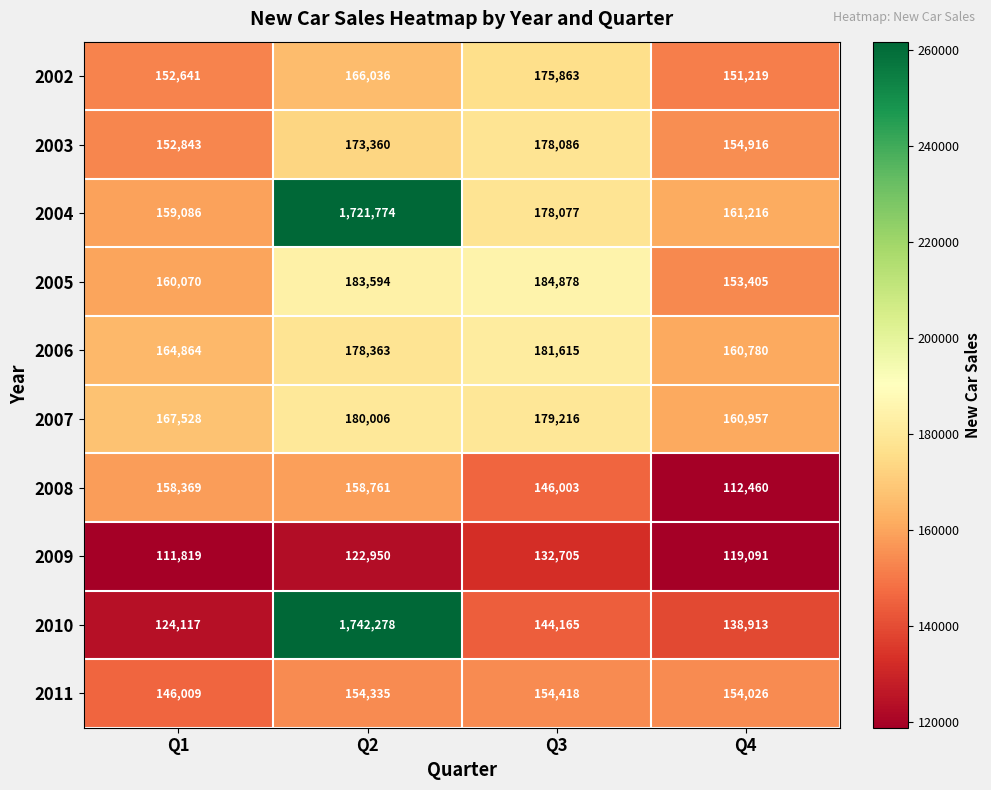

Rank the series at Q2 from highest to lowest value.

2010, 2004, 2005, 2007, 2006, 2003, 2002, 2008, 2011, 2009